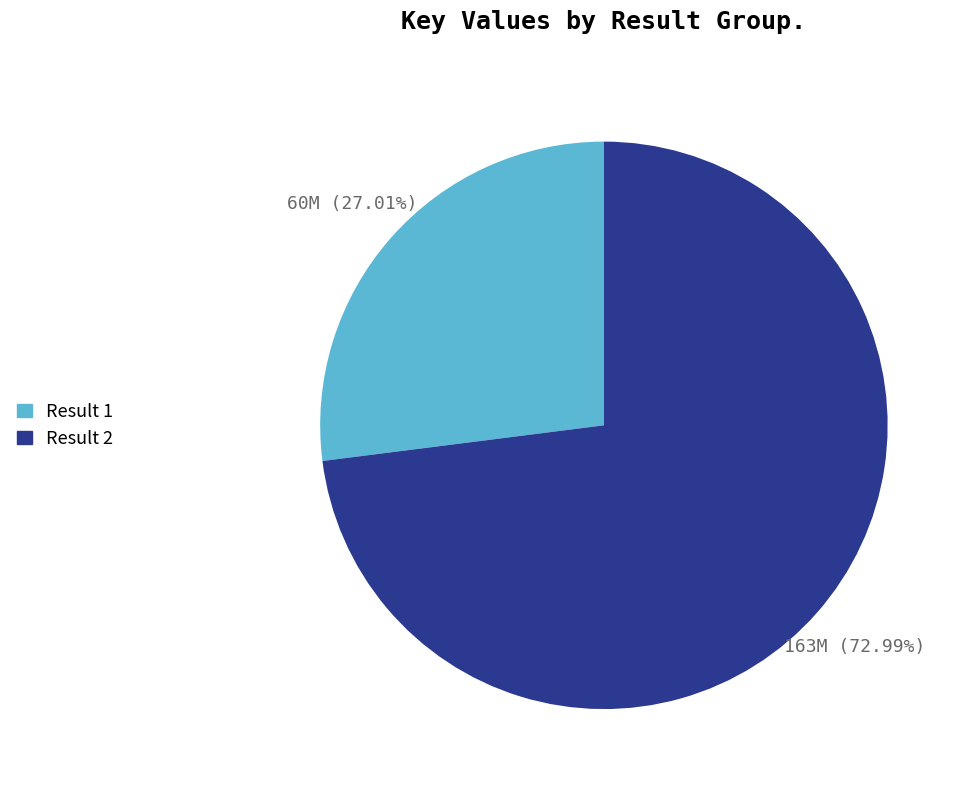

Does any single category account for the majority?

Yes